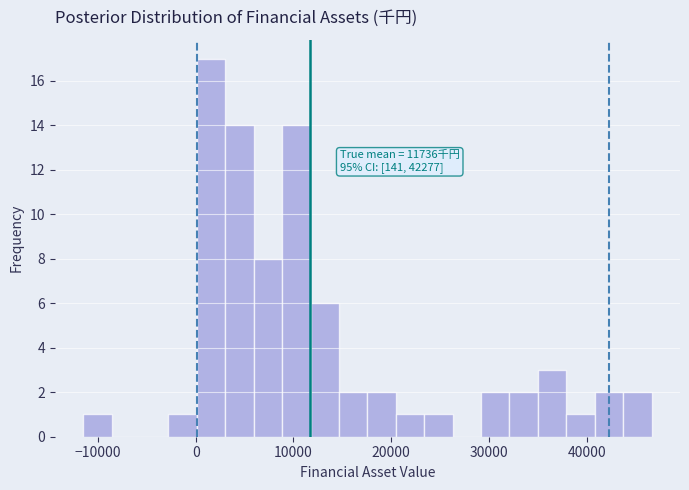

Read against the x-axis, roughly where is the centre of the tallest bar?

2000